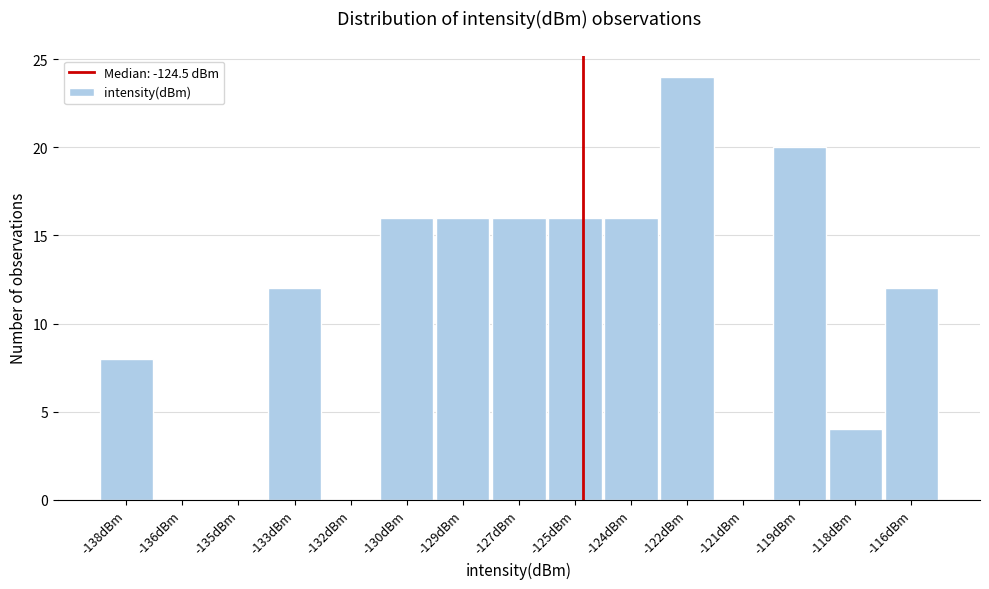

Reading left to right, transcribe all the data shown in this chart.

-138dBm=8	-136dBm=0	-135dBm=0	-133dBm=12	-132dBm=0	-130dBm=16	-129dBm=16	-127dBm=16	-125dBm=16	-124dBm=16	-122dBm=24	-121dBm=0	-119dBm=20	-118dBm=4	-116dBm=12